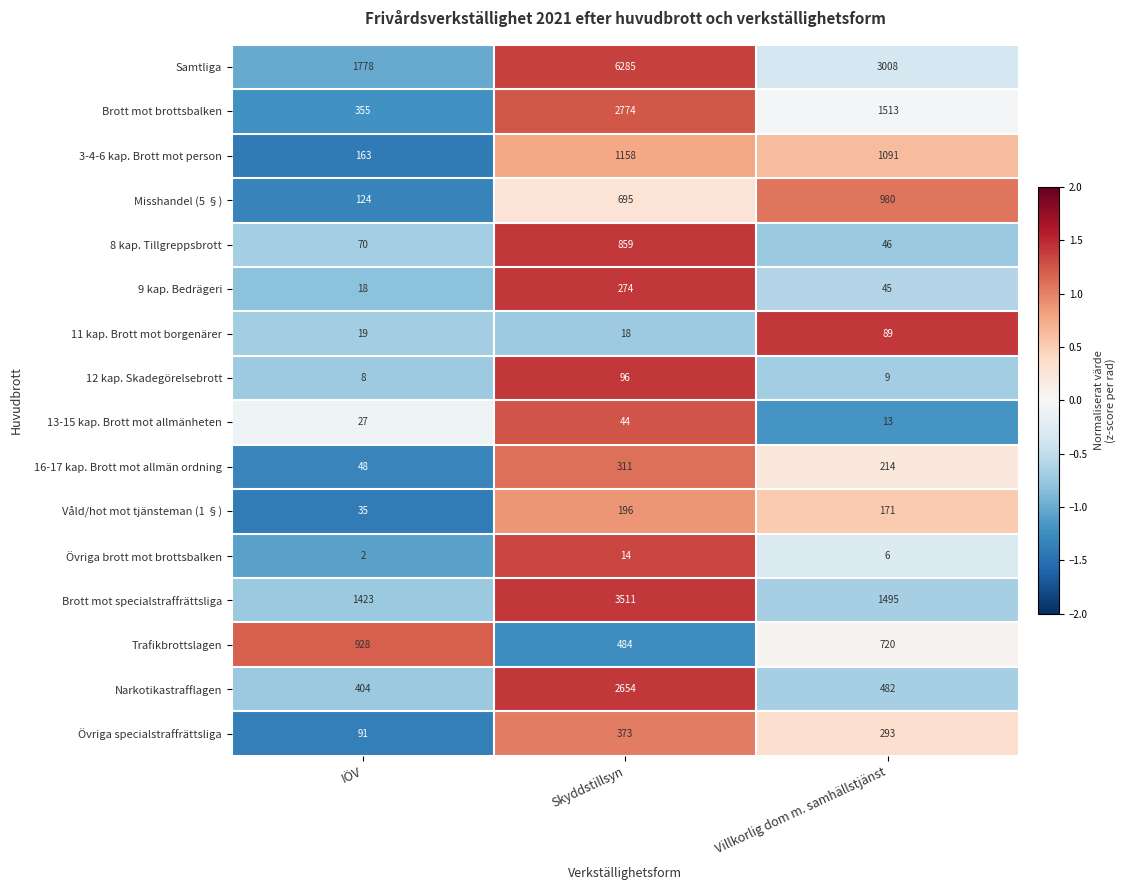

Which series has the largest total across all categories?

Samtliga